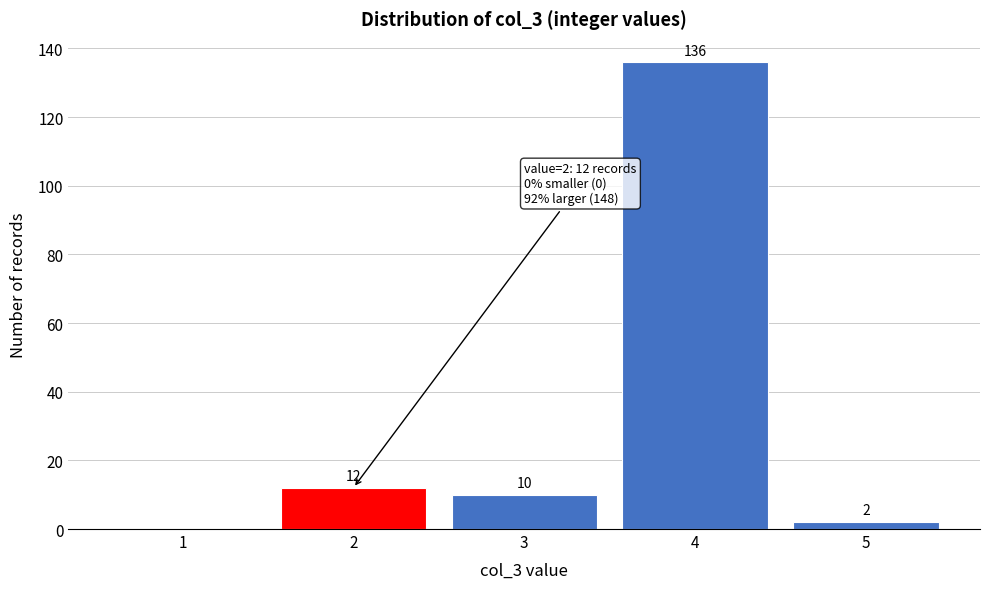

Reading right to left, list all the values displayed in this chart.

5=2	4=136	3=10	2=12	1=0